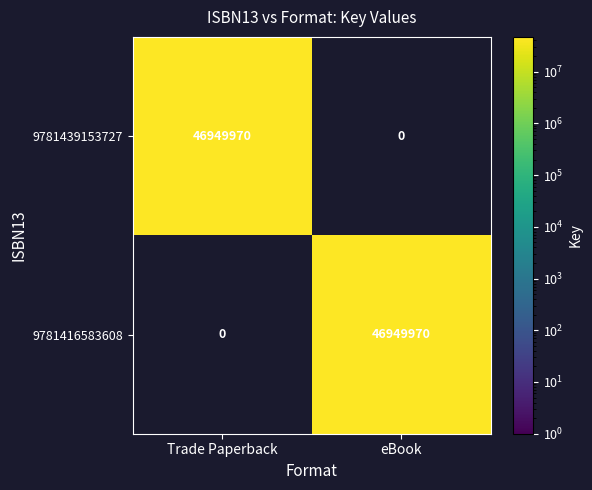

Is it true that 9781439153727 equals 0 at eBook?

True